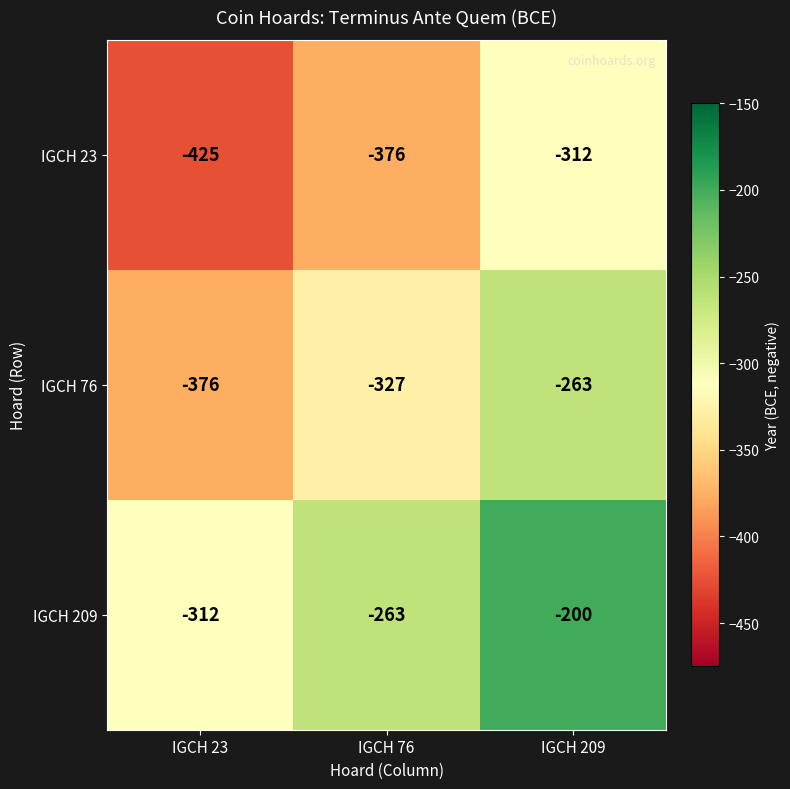

What is the difference between the highest and lowest values at IGCH 76?

113